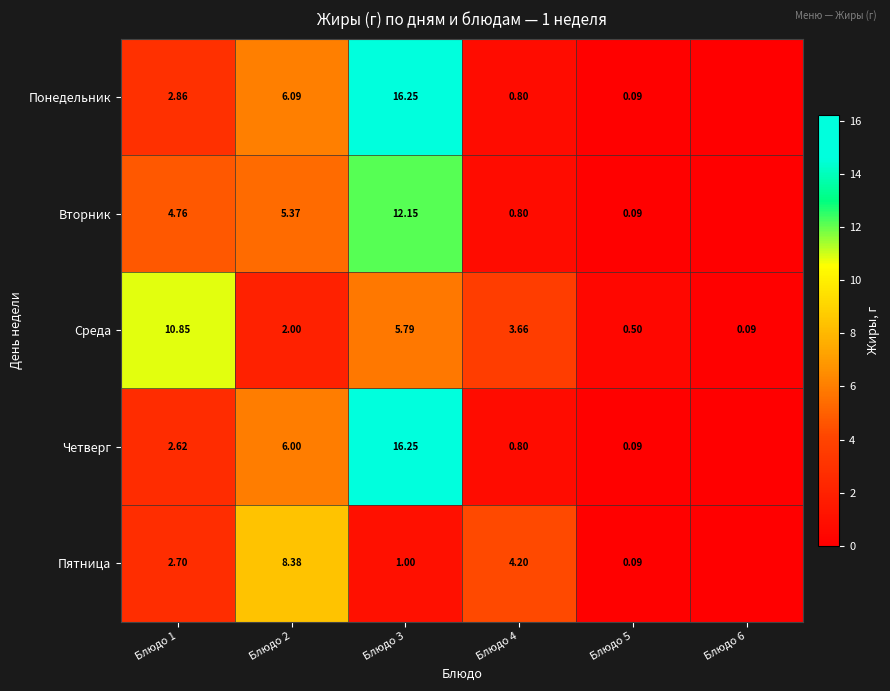

How many data points in Среда are less than 3?

3